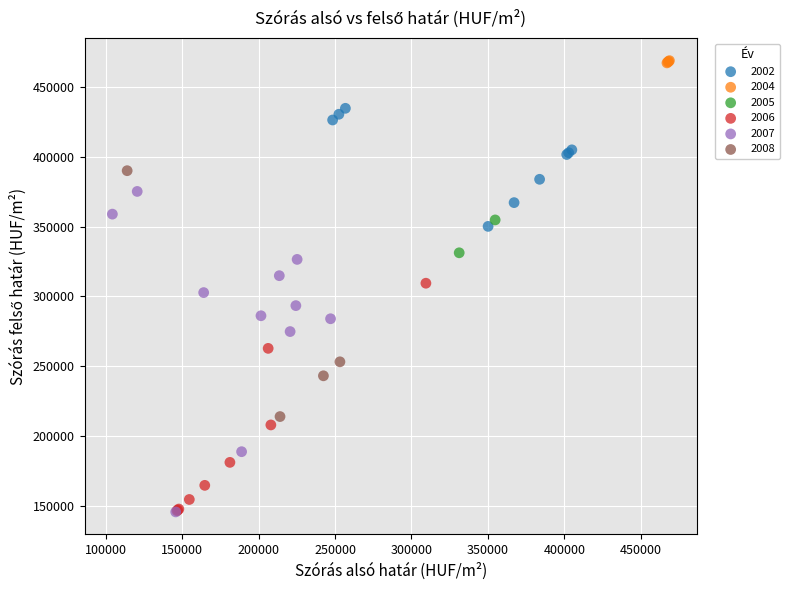

What are all the series names shown in the legend?

2002, 2004, 2005, 2006, 2007, 2008